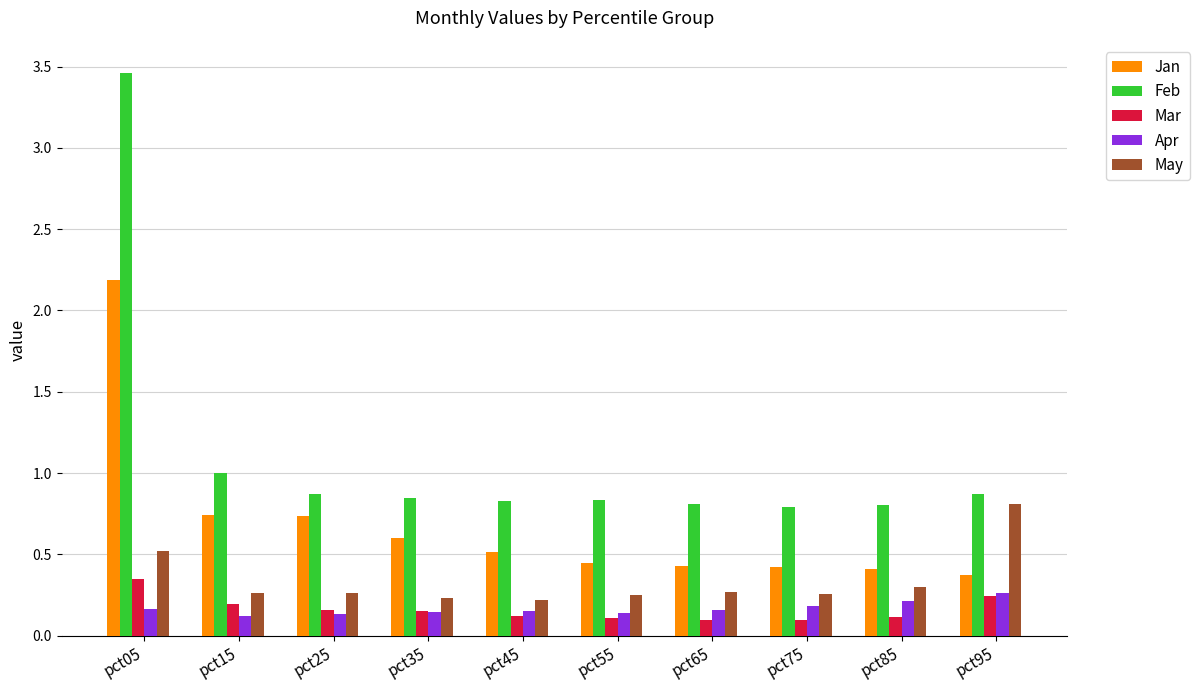

The Jan series shows 1.2 at pct15. True or false?

False